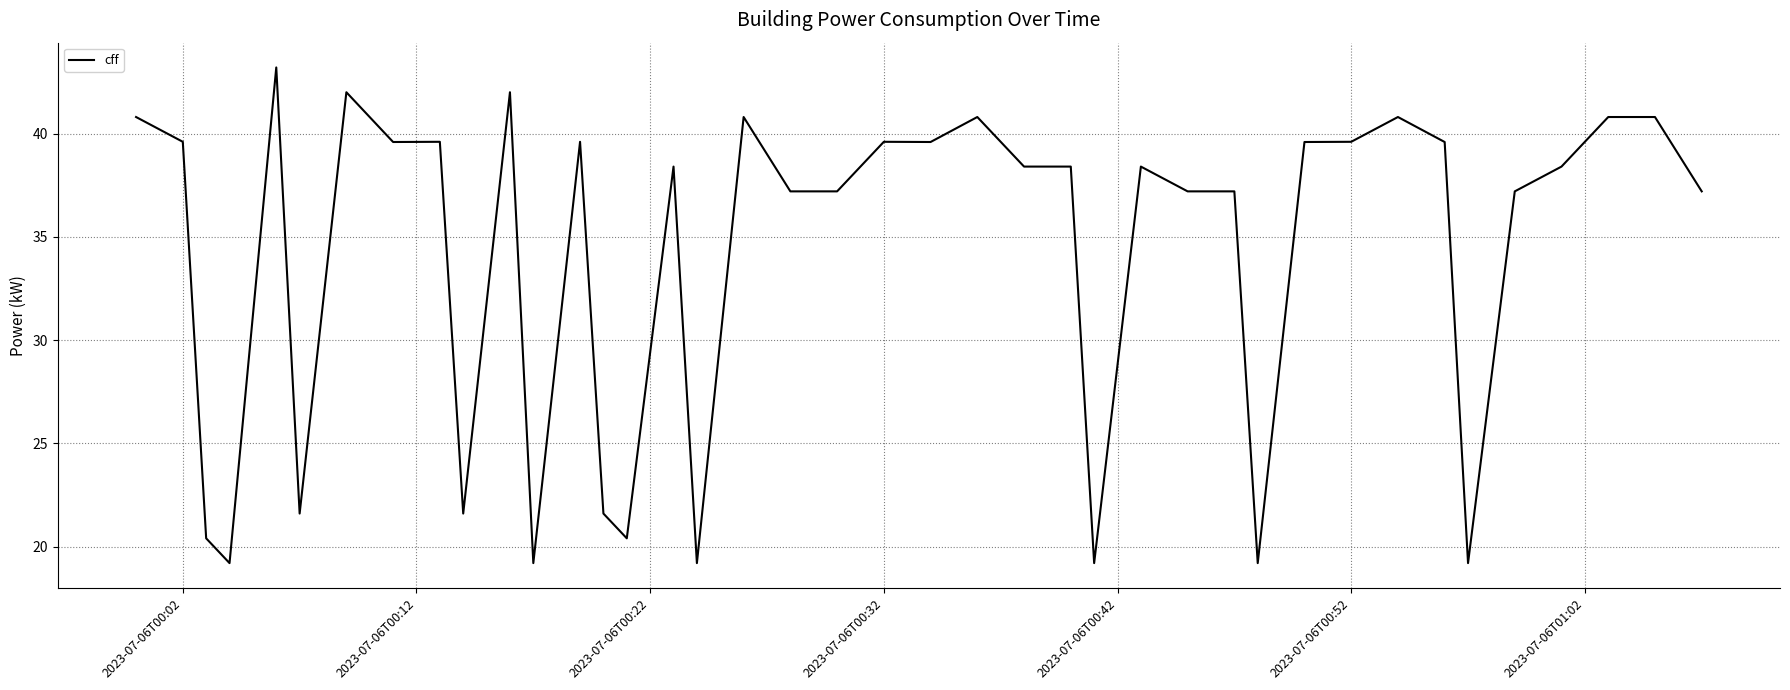

What is the maximum value shown in the chart?

43.2